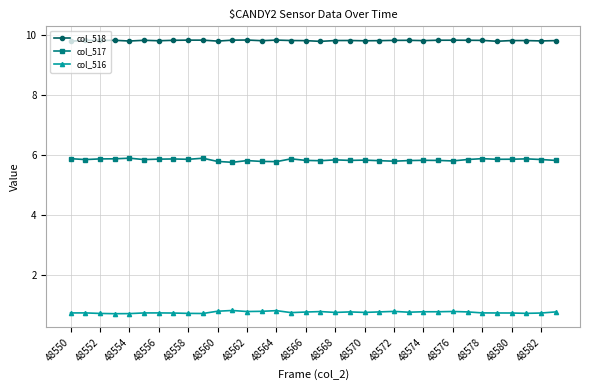

True or false: col_518 has more than 2 points higher than both neighbors.

True